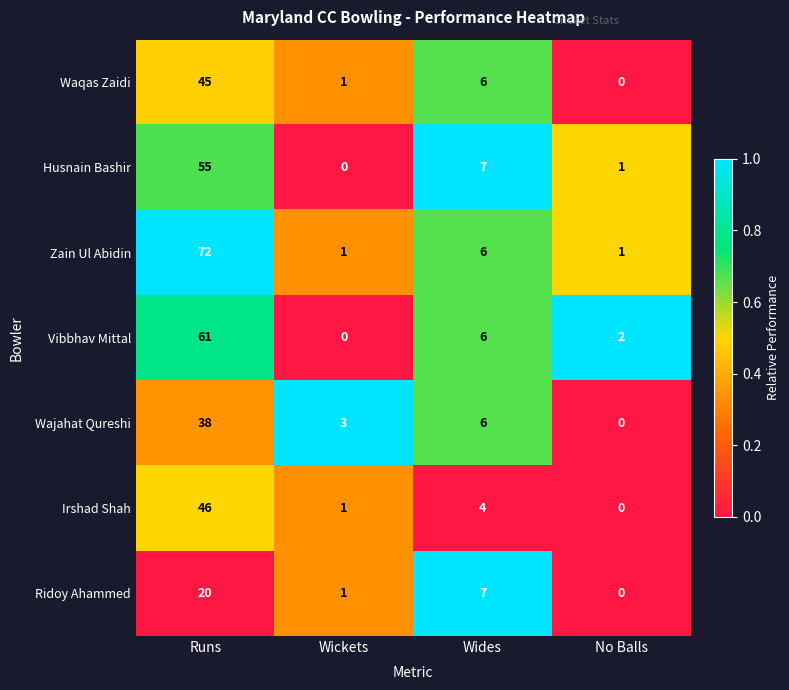

At which category is the sum across all series the highest?

Runs